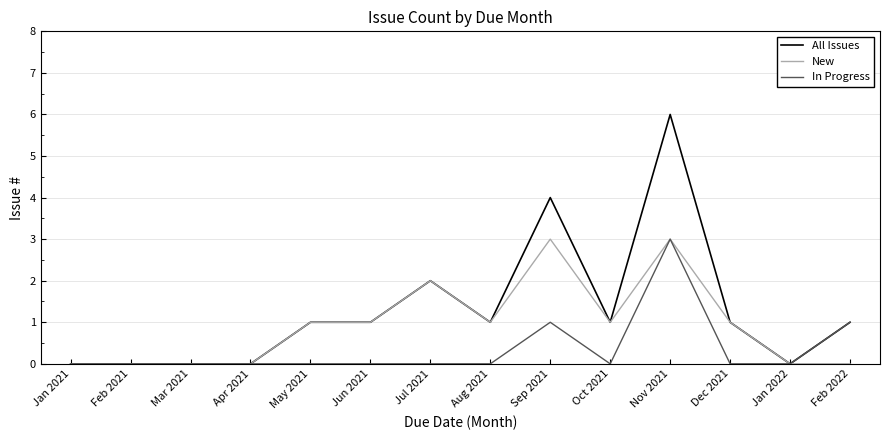

Is the value of In Progress at Sep 2021 greater than the value of All Issues at Apr 2021?

Yes